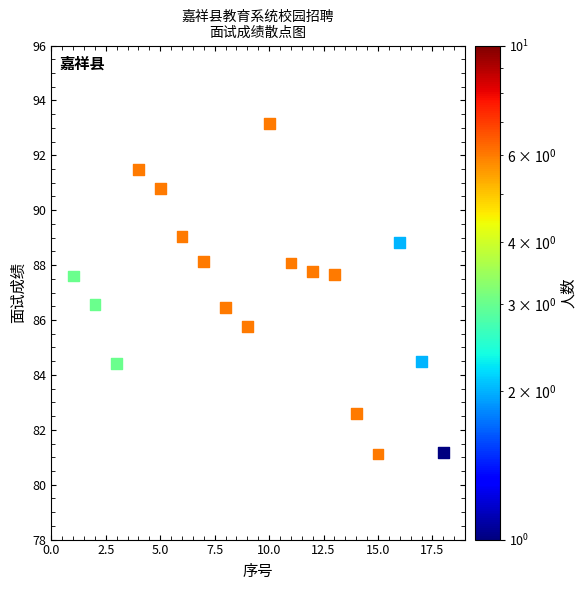

What is the range of X values (max minus min)?

17.0